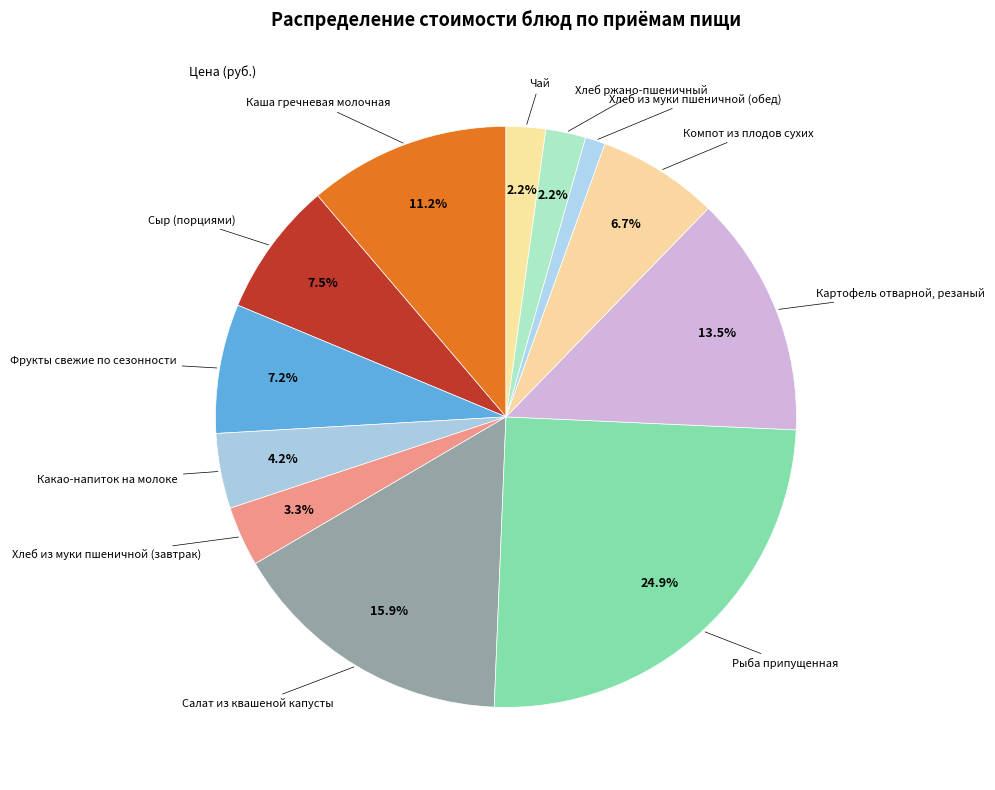

What is the largest slice in the pie chart?

Рыба припущенная